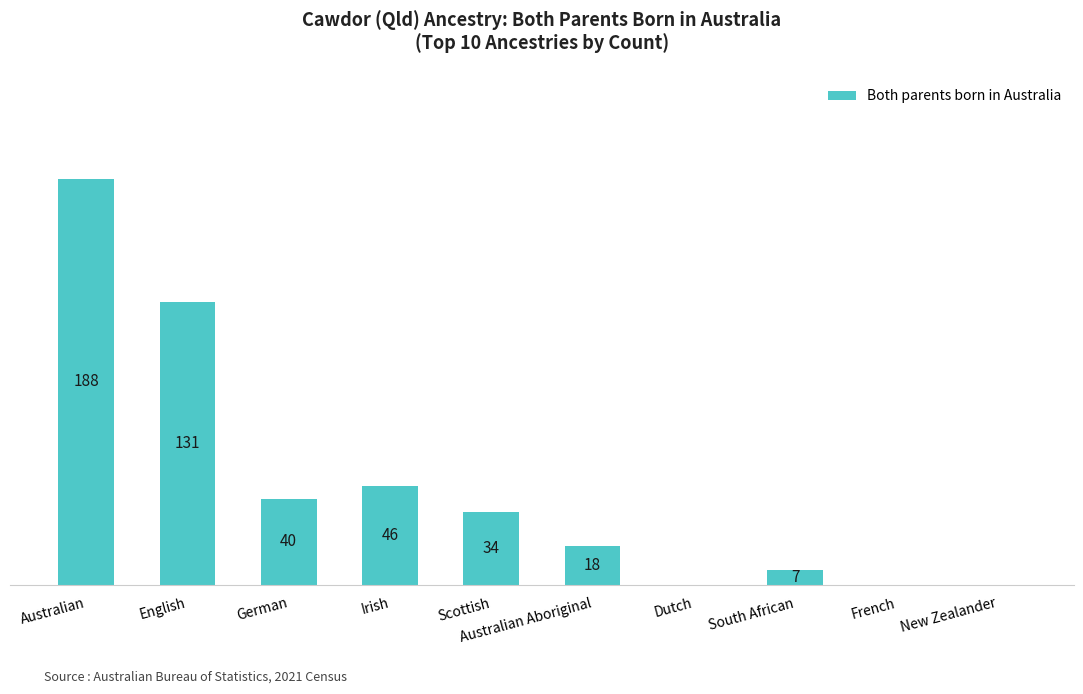

Where does the data first go above 34?

Australian